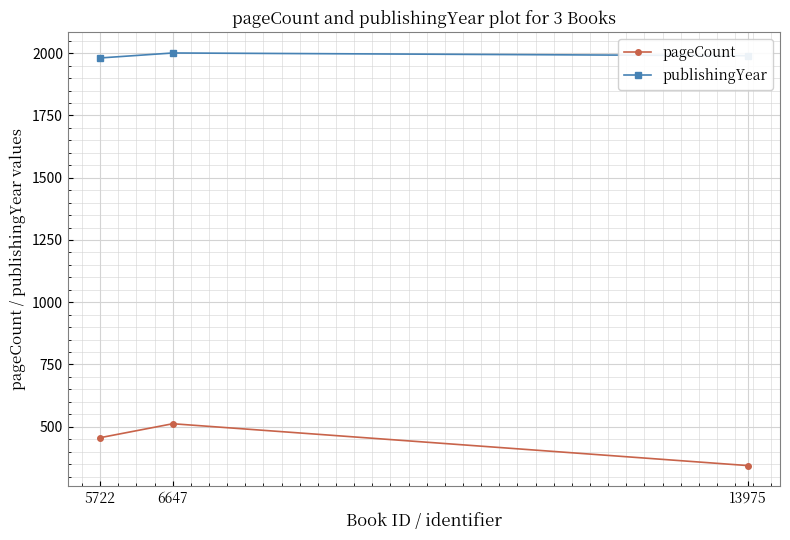

What is the value of the publishingYear point at the 2nd from the left?

2001